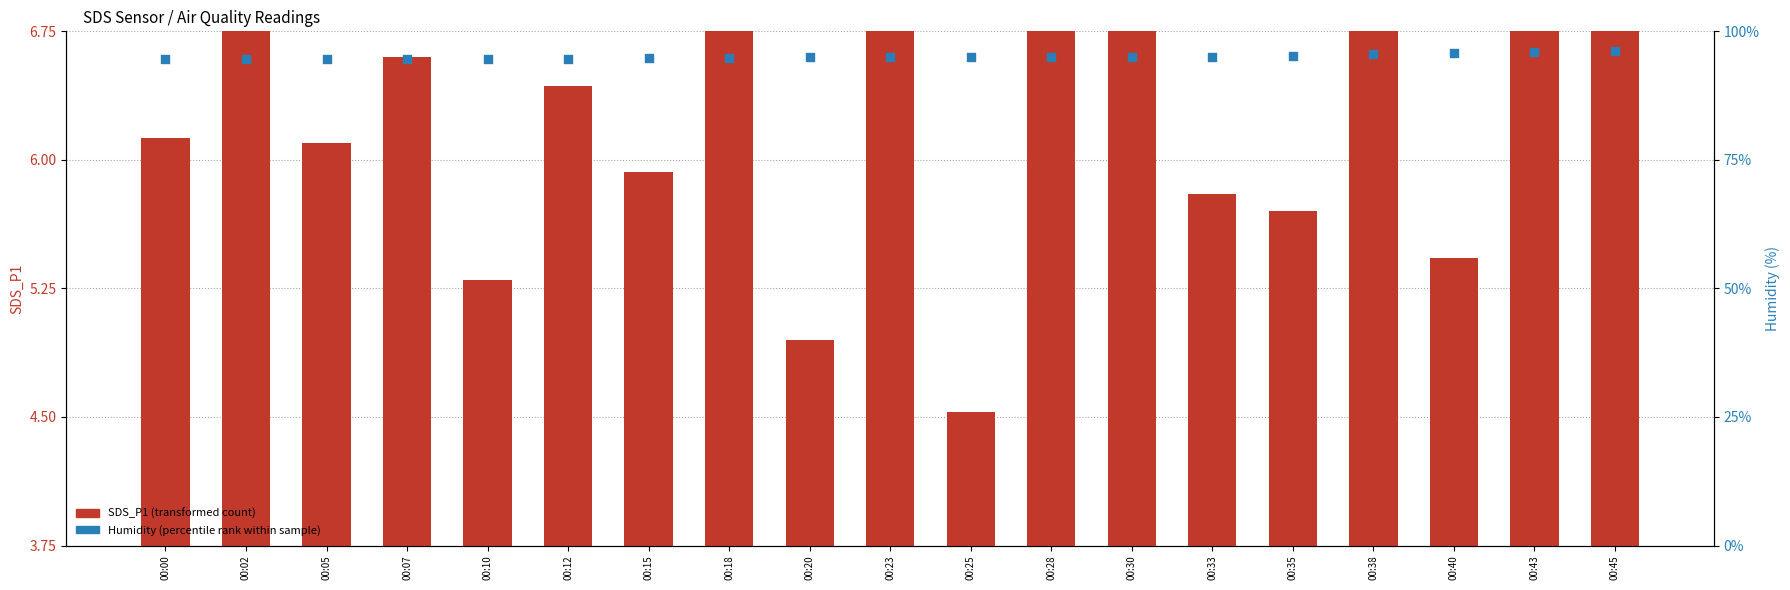

Which series has the largest total across all categories?

Humidity (percentile rank)